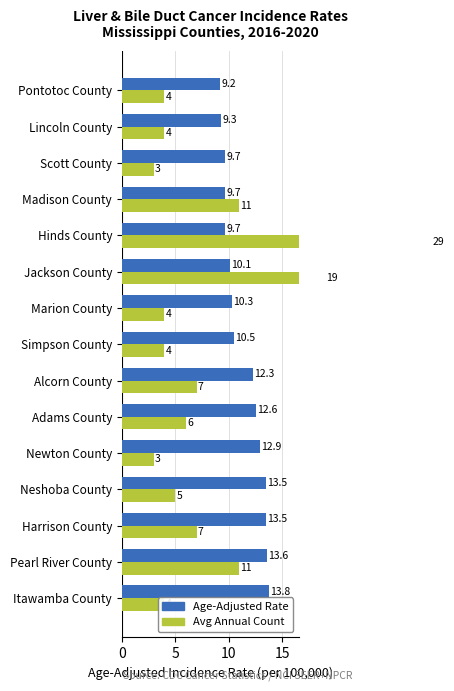

How many categories are shown in the chart?

15